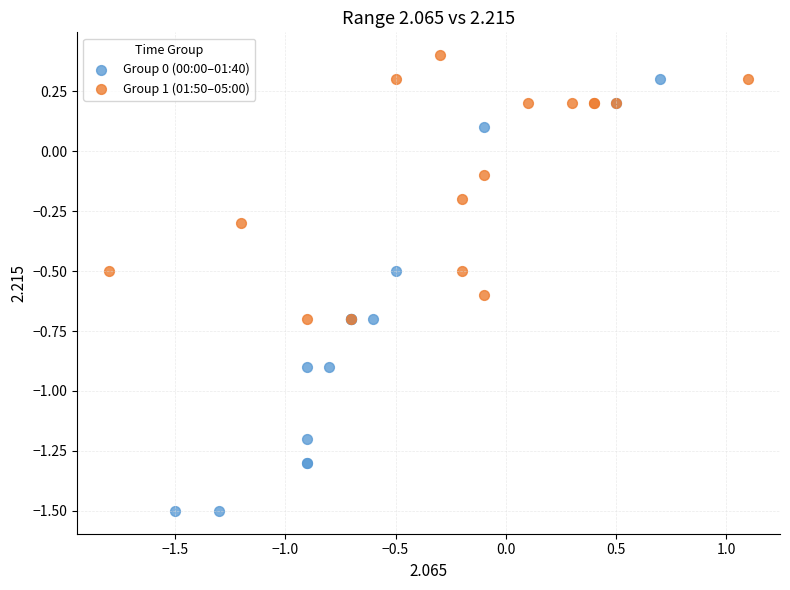

Which series contains the highest Y value?

Group 1 (01:50–05:00)